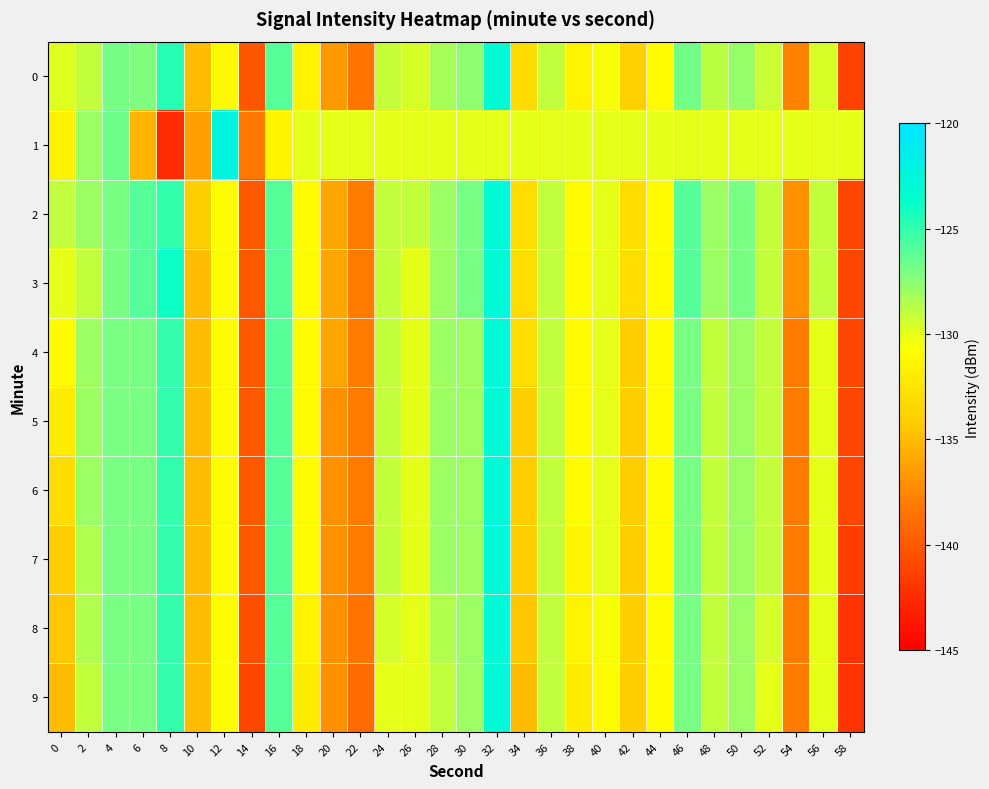

Rank the series by their maximum value, from lowest to highest.

0, 2, 3, 4, 5, 6, 7, 8, 9, 1